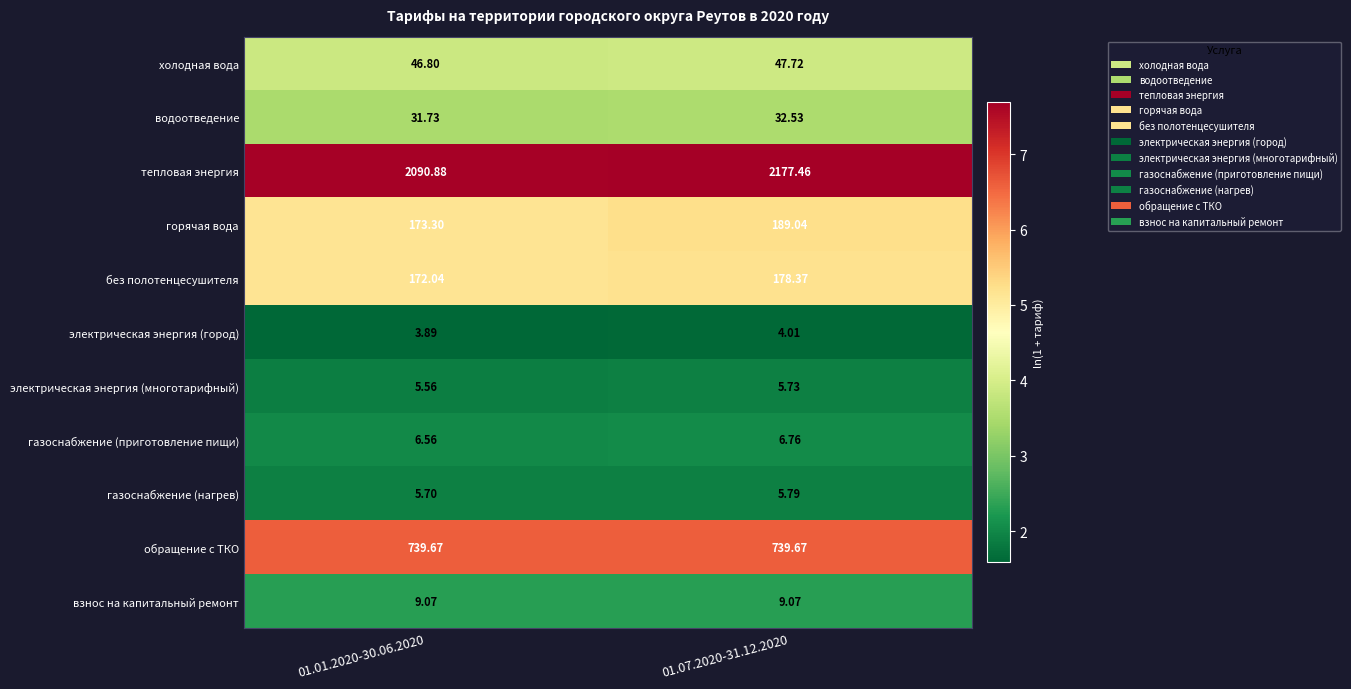

Which series has the widest spread of values?

тепловая энергия